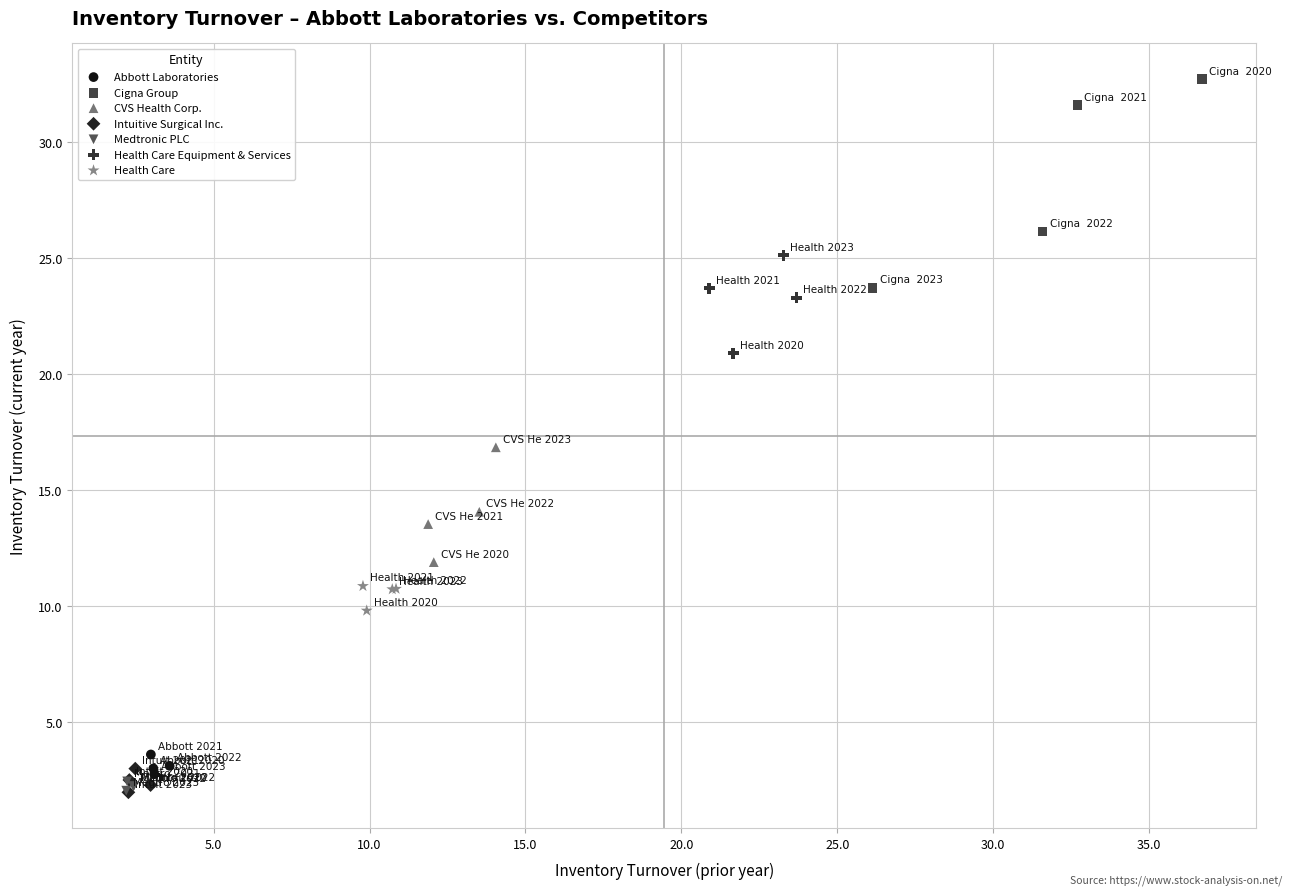

Which series has the largest Y range (max minus min)?

Cigna Group